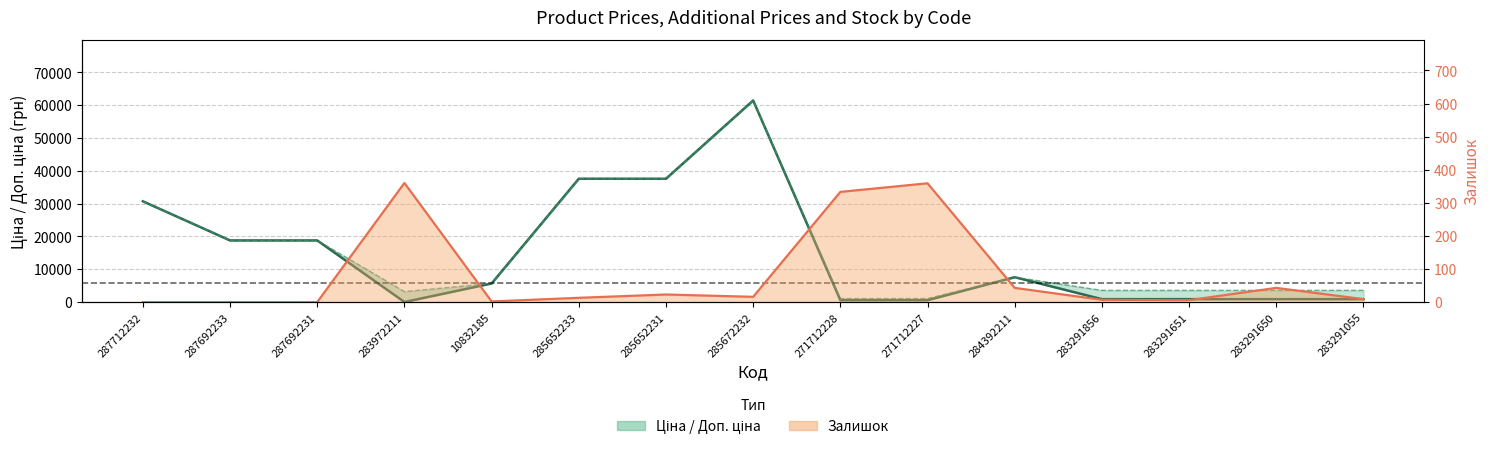

Which series has the largest total across all categories?

Ціна